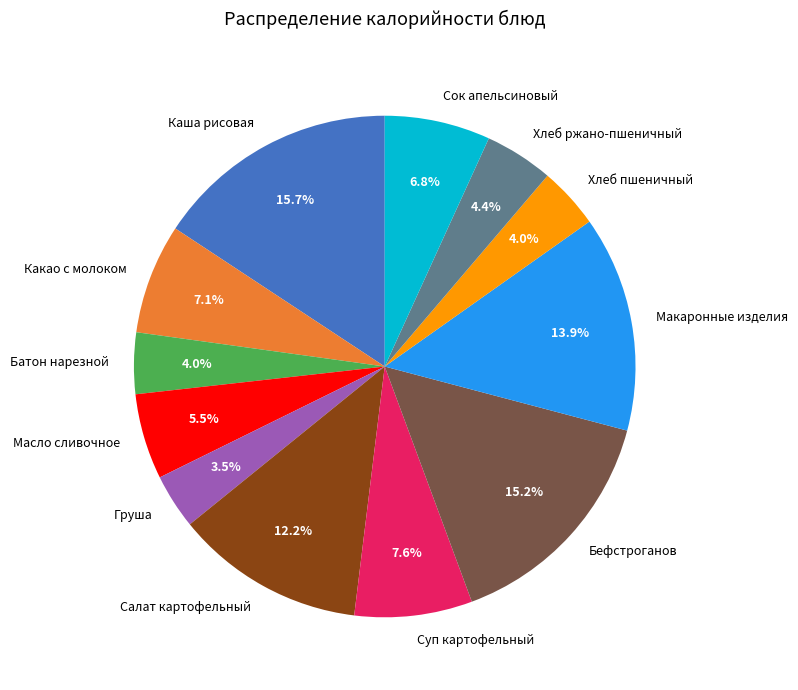

Which has a higher value, Салат картофельный or Масло сливочное?

Салат картофельный